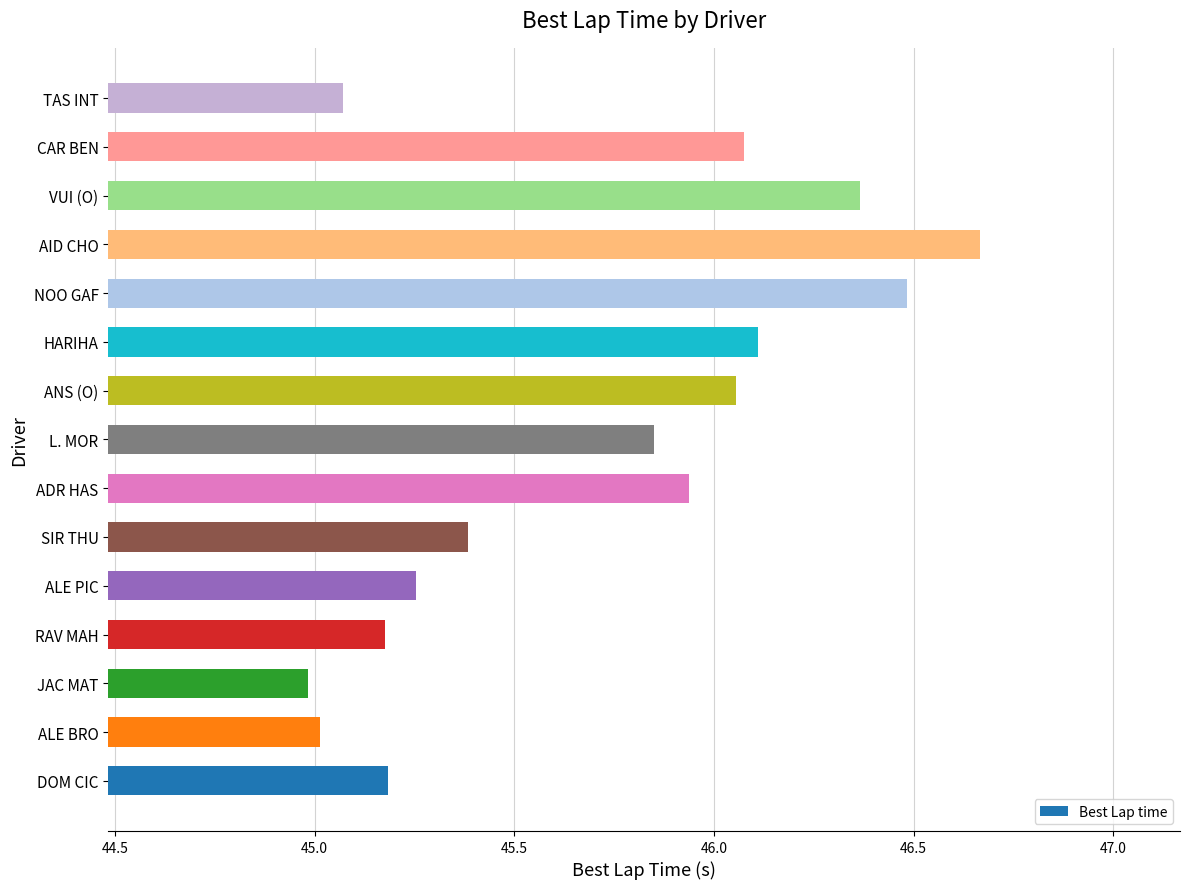

Which label corresponds to the smallest value in the chart?

JAC MAT